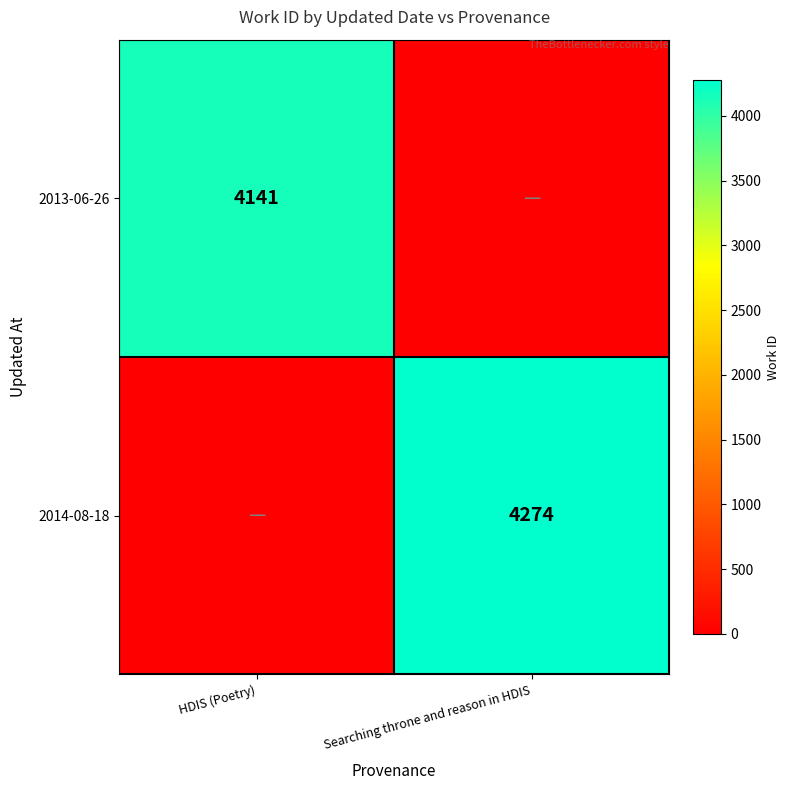

The value of 2013-06-26 at HDIS (Poetry) is 4141. True or false?

True